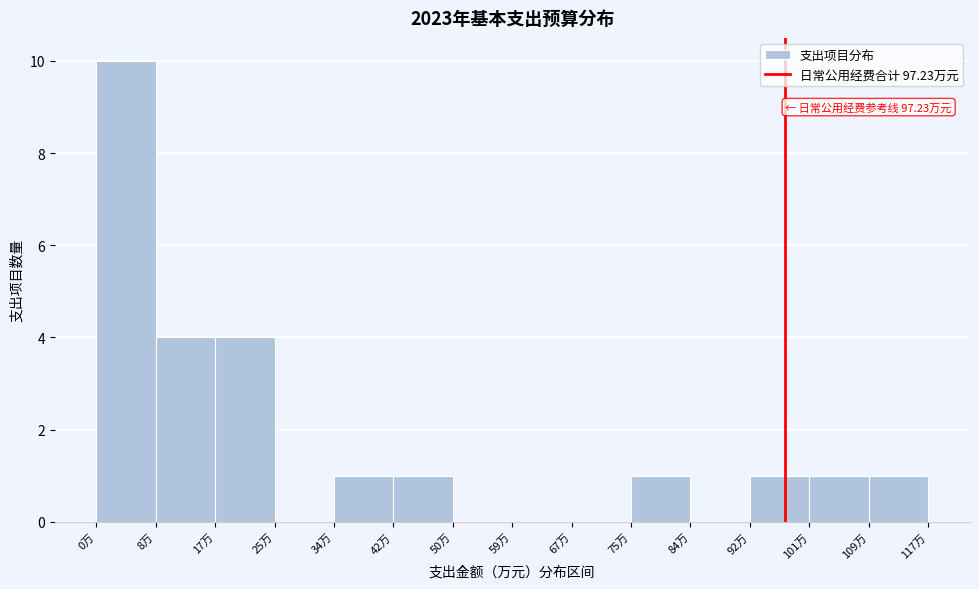

Which range on the x-axis has the tallest bar?

0 to 8